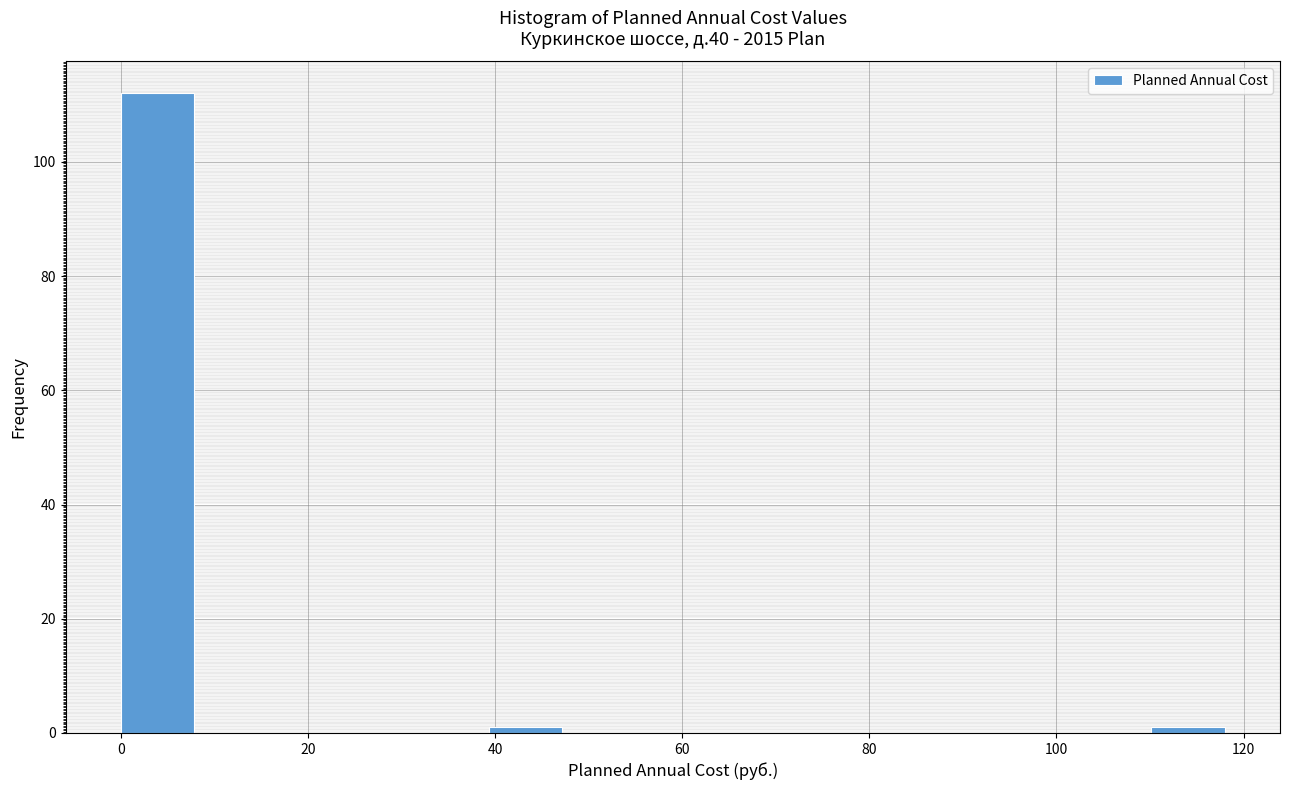

Around what value on the x-axis is the tallest bar? Give the approximate position of its centre, as read against the axis.

4